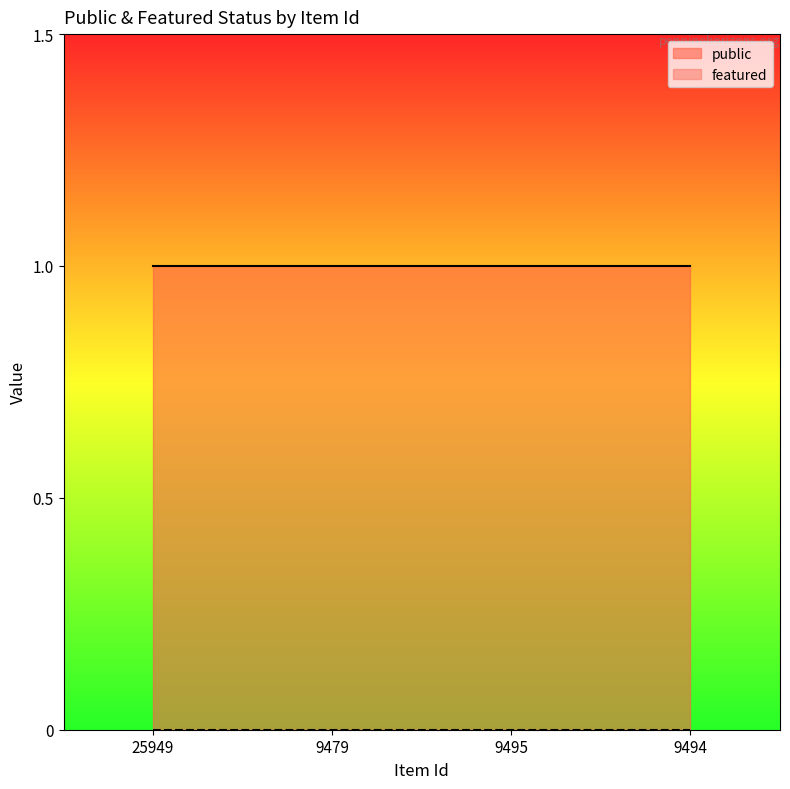

True or false: public and featured cross at least once.

False